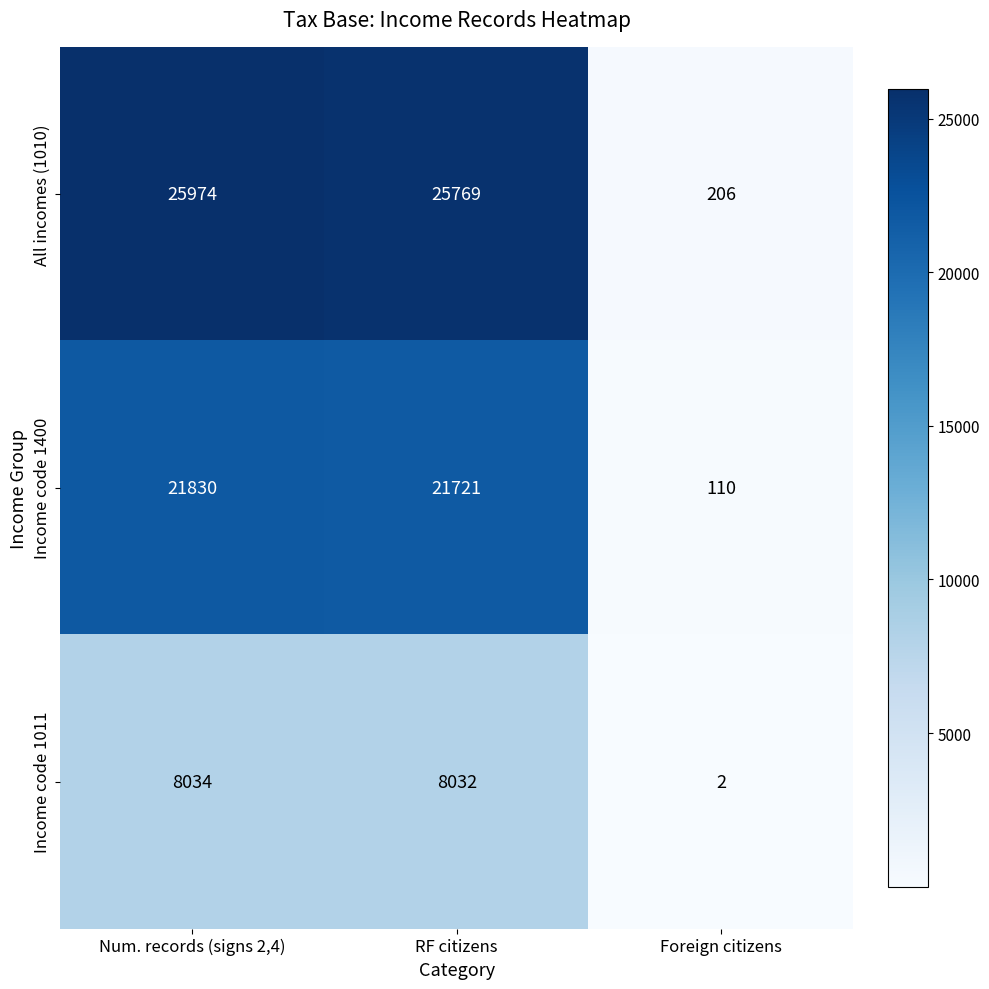

How many data points in Income code 1011 are less than 8032?

1